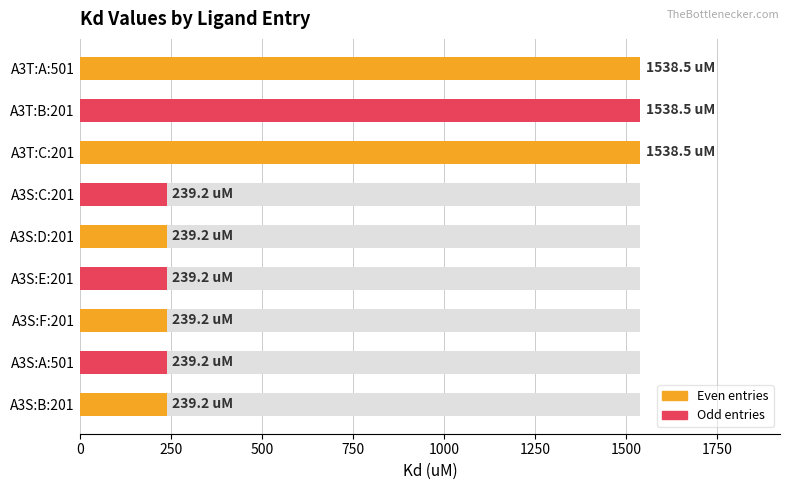

Reading right to left, extract all data points from this chart.

239.2	239.2	239.2	239.2	239.2	239.2	1538.5	1538.5	1538.5